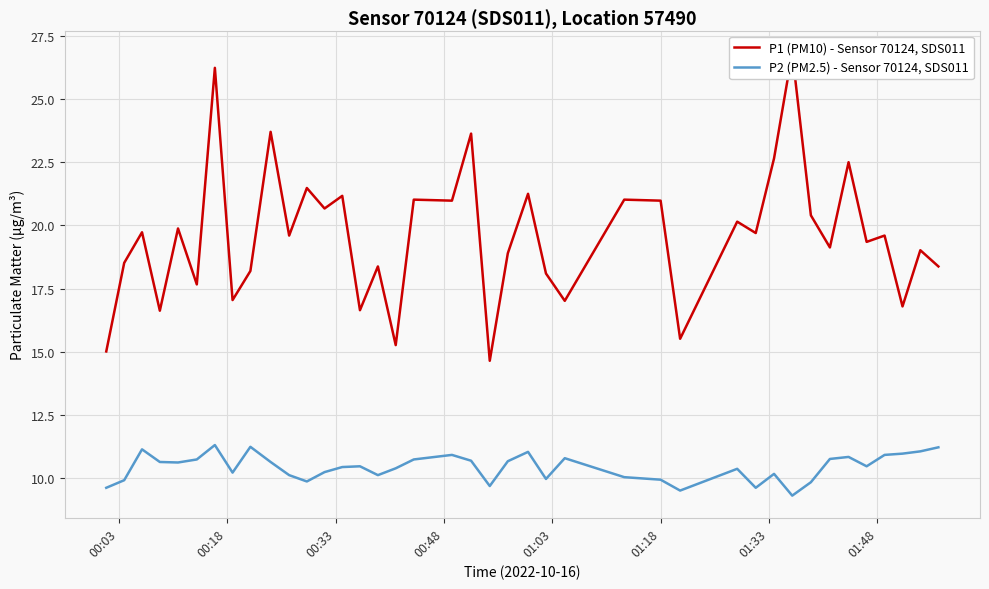

What is the lowest value of the P2 (PM2.5) - Sensor 70124, SDS011 series?

9.3